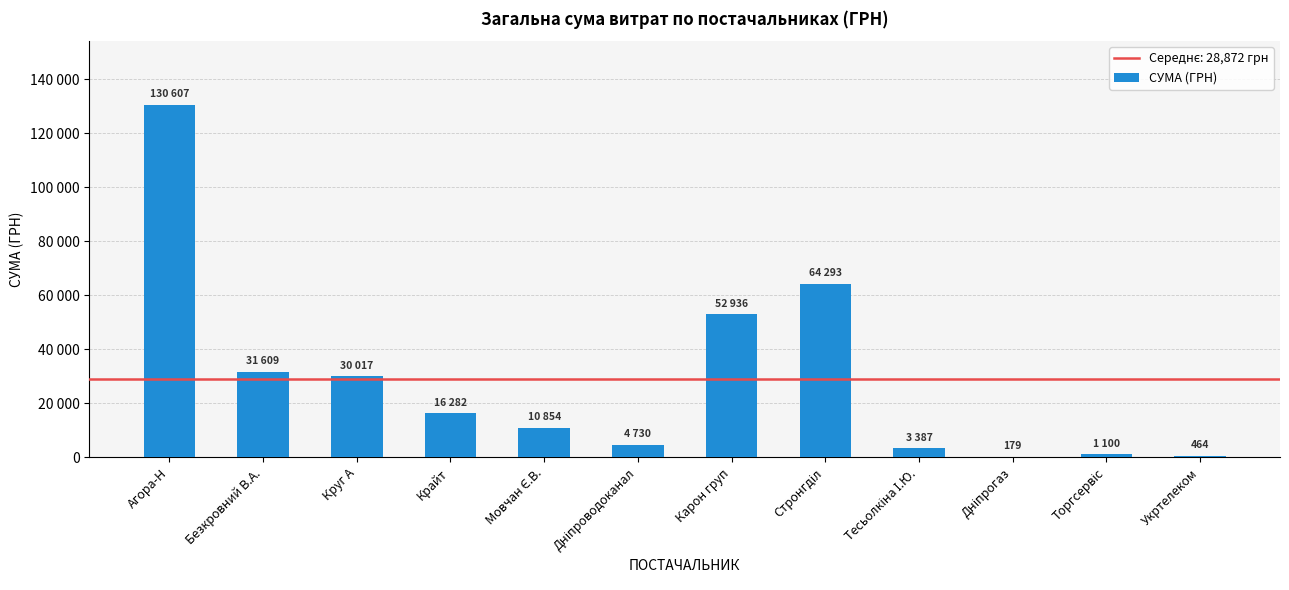

What is the average value?

28871.8